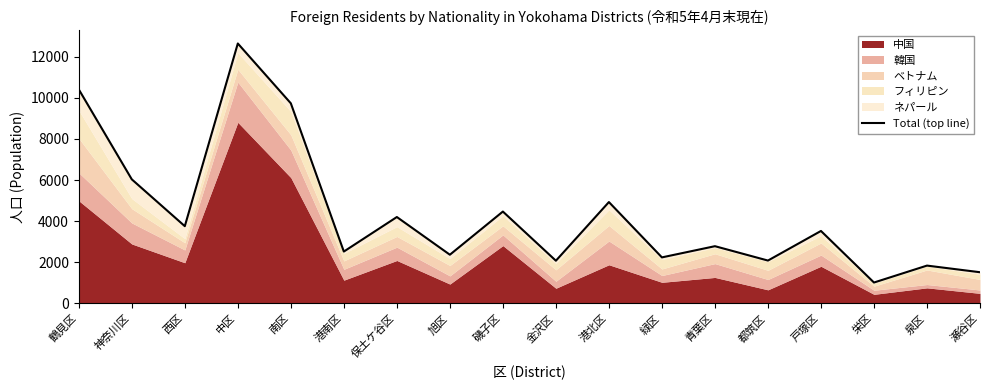

Does the chart display data point markers on the line(s)?

No